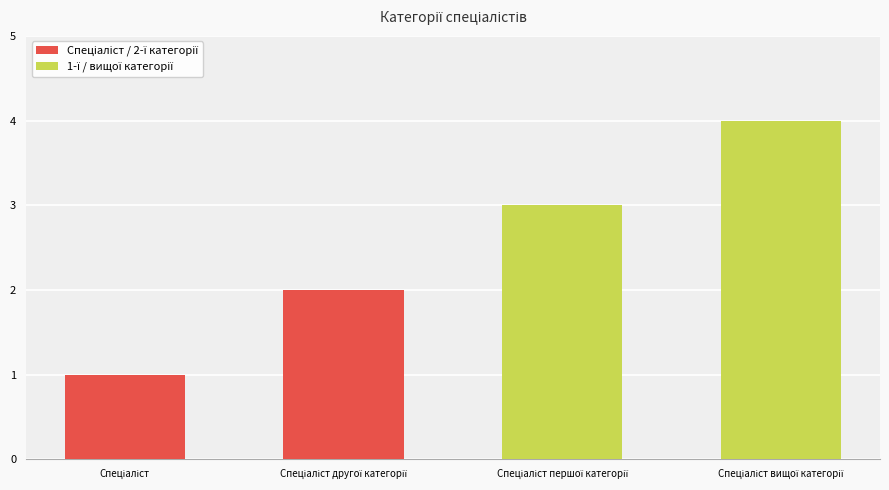

Does the chart contain any negative values?

No